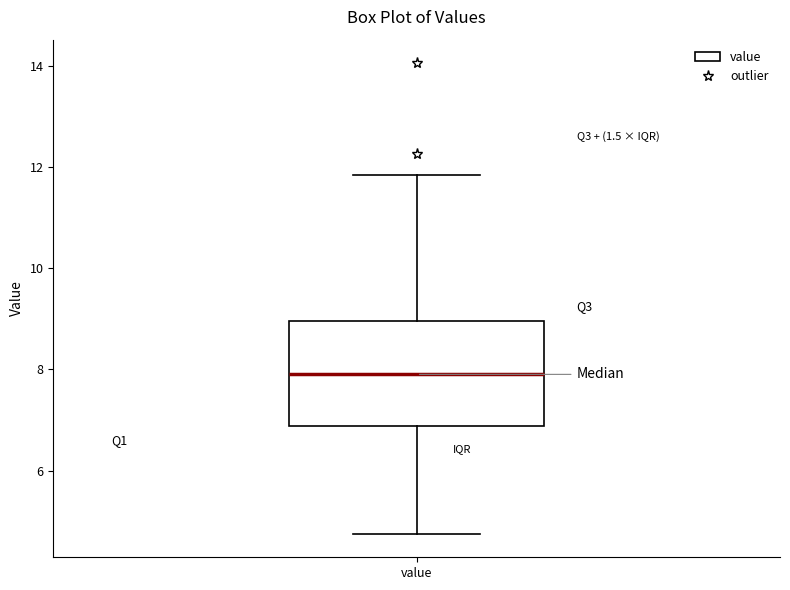

Transcribe this box plot: give where the median line is, the range the box spans, and where the two whiskers end, as read against the y-axis. The values are not printed on the chart, so give them approximately, as read against the axis.

median 8.0, box 6.8 to 9.0, whiskers 4.8 to 11.8